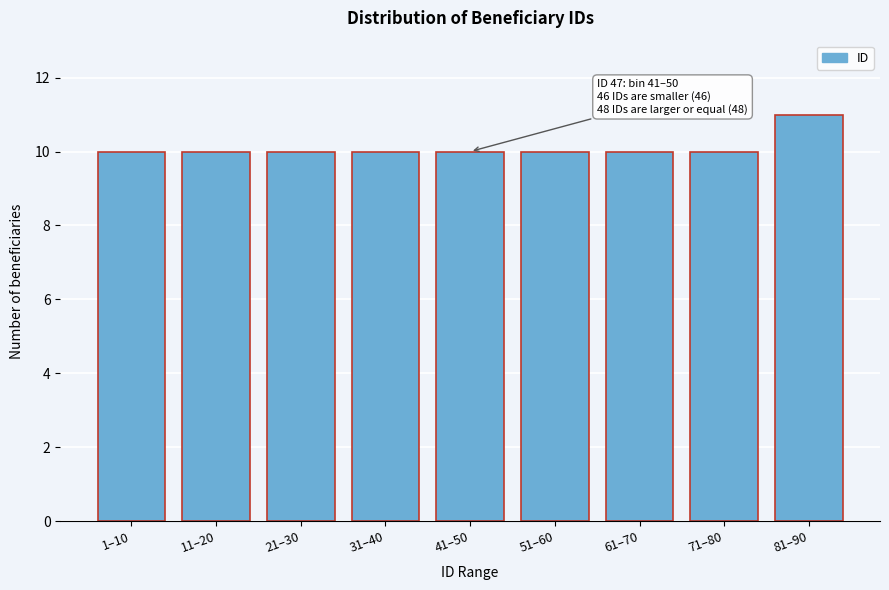

Reading left to right, extract all data points from this chart.

10	10	10	10	10	10	10	10	11